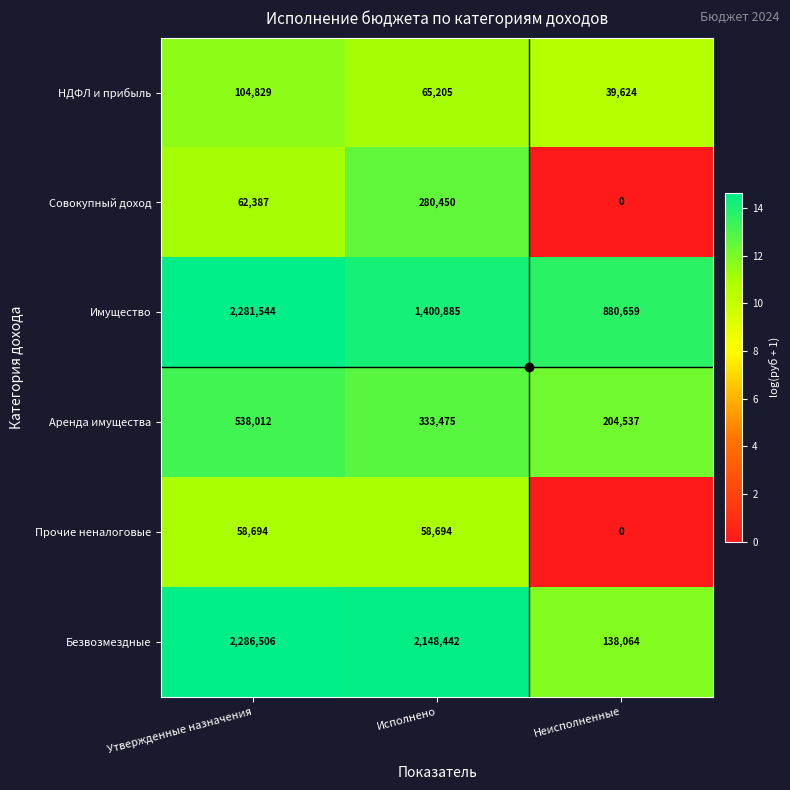

What is the average value of the Совокупный доход series?

114279